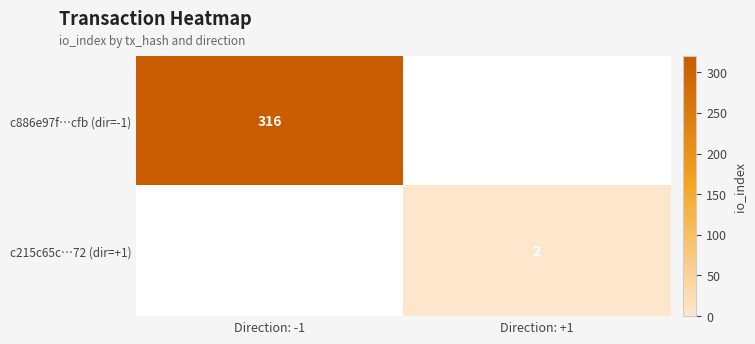

What is the maximum value shown in the chart?

316